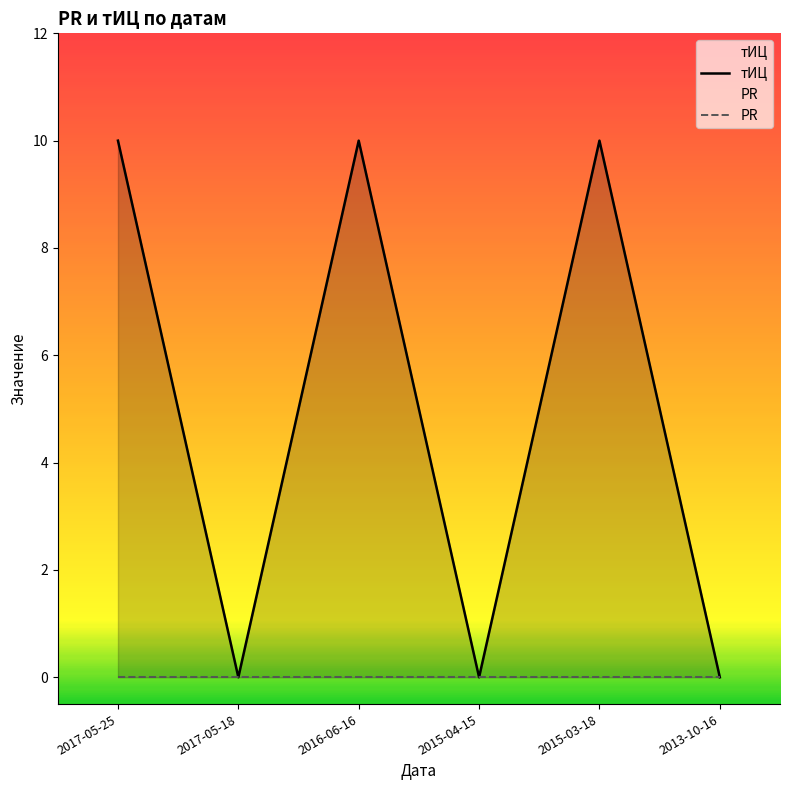

True or false: the data shows 10 at 2016-06-16.

True